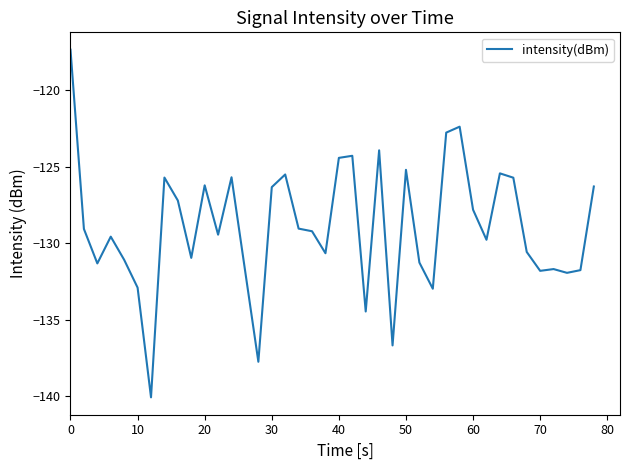

What is the difference between the maximum and minimum values?

22.7